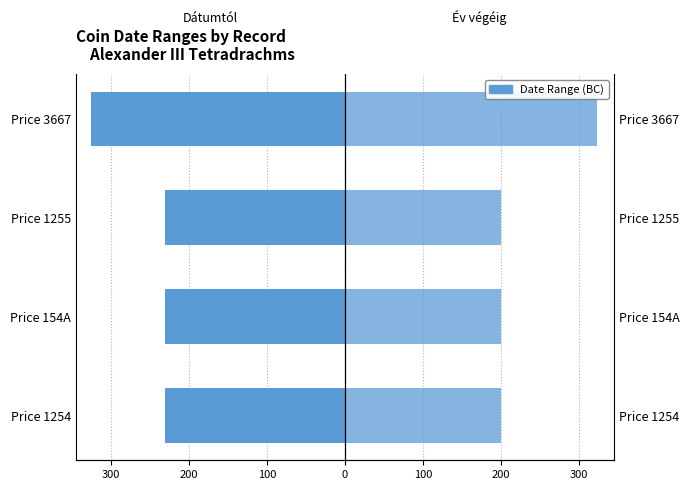

At how many categories does at least one series exceed -98?

4